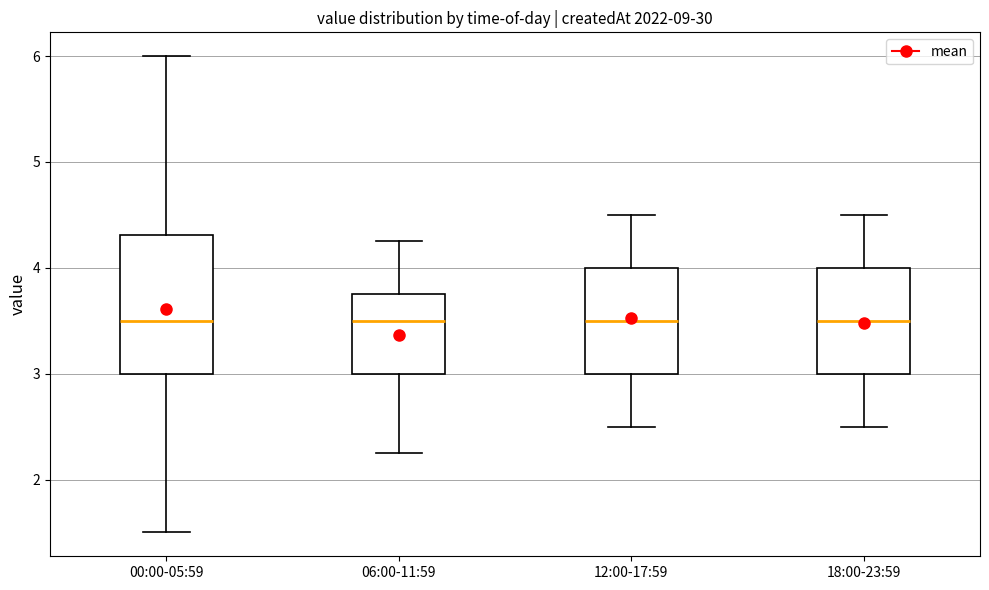

Reading left to right, read every box against the y-axis: the position of its median line, the range the box covers, and the ends of its whiskers. The values are not printed on the chart, so give them approximately, as read against the axis.

00:00-05:59: median 3.5, box 3.0 to 4.3, whiskers 1.5 to 6.0
06:00-11:59: median 3.5, box 3.0 to 3.8, whiskers 2.3 to 4.3
12:00-17:59: median 3.5, box 3.0 to 4.0, whiskers 2.5 to 4.5
18:00-23:59: median 3.5, box 3.0 to 4.0, whiskers 2.5 to 4.5